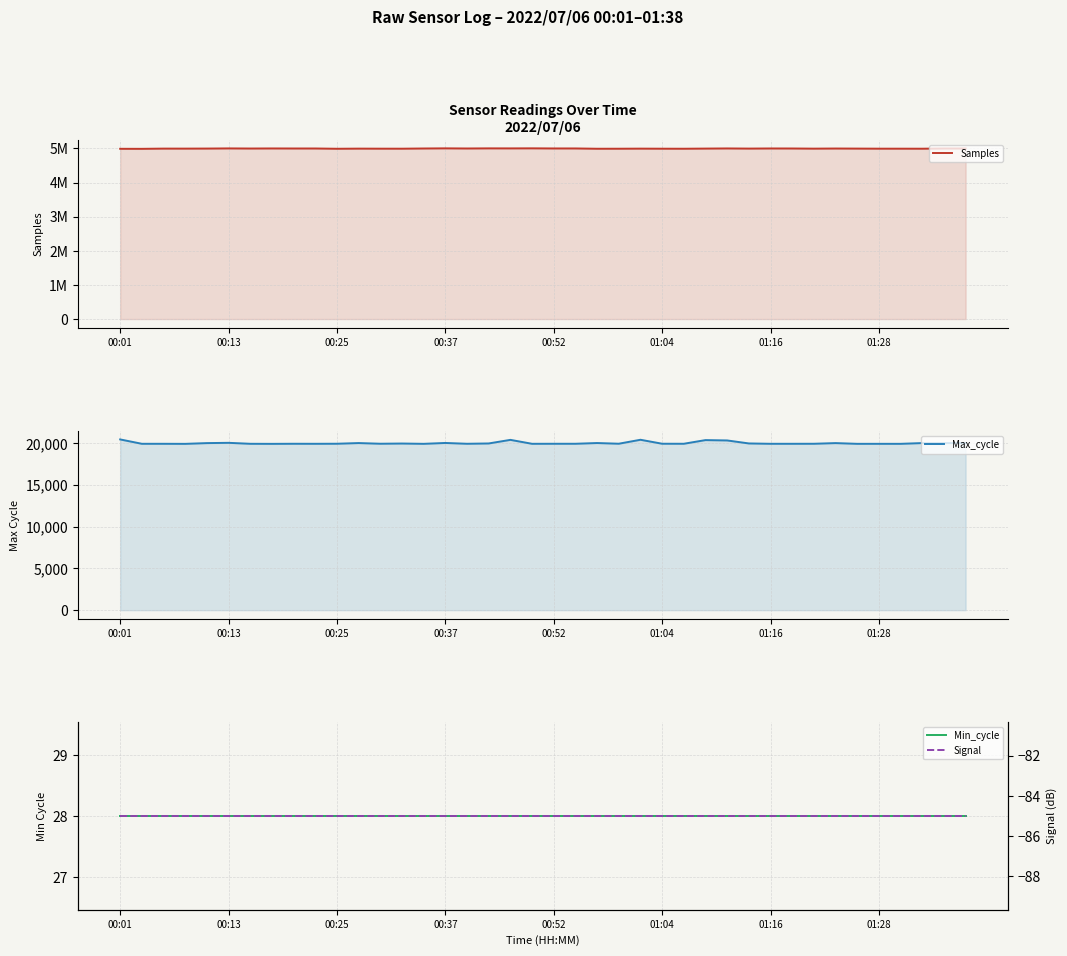

What are all the series names shown in the legend?

Samples, Max_cycle, Min_cycle, Signal